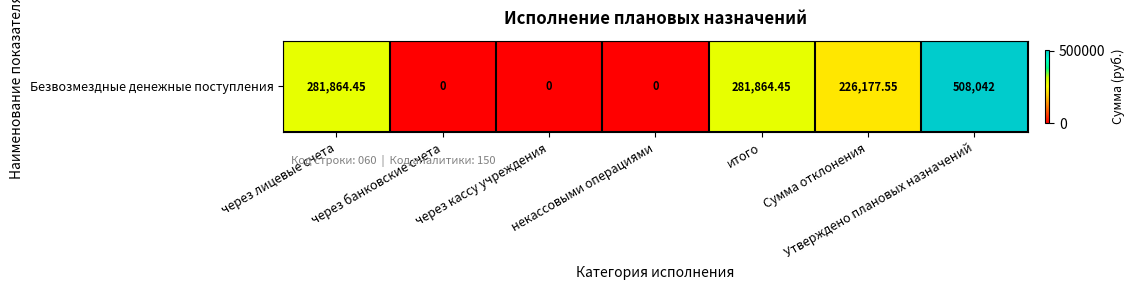

What is the average value?

185421.2